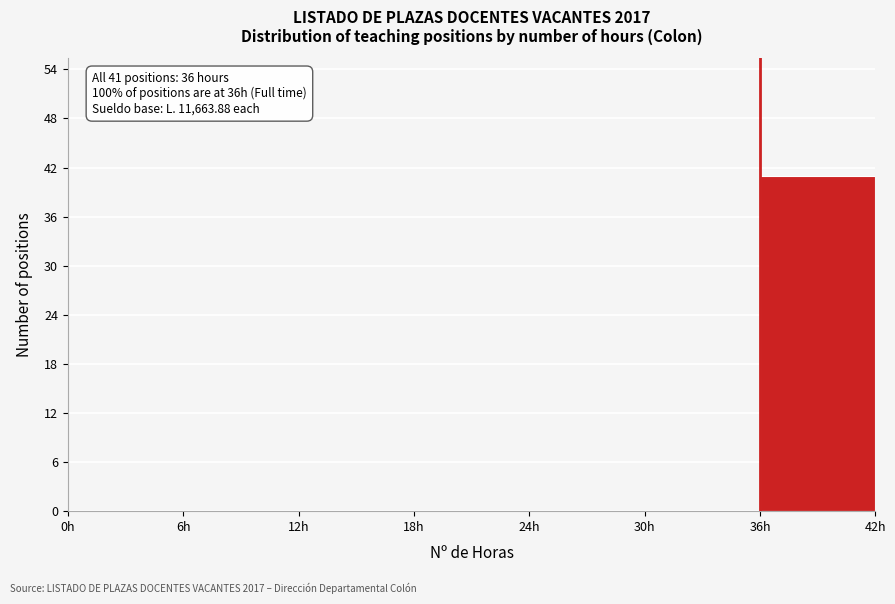

Which range on the x-axis has the tallest bar?

36 to 42